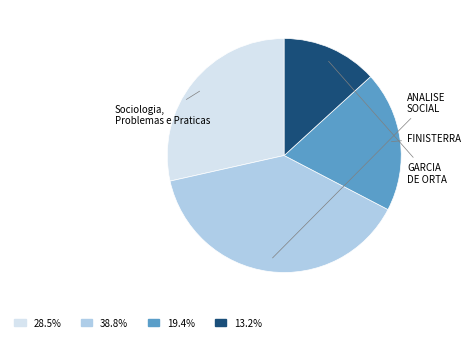

Does any single category account for the majority?

No